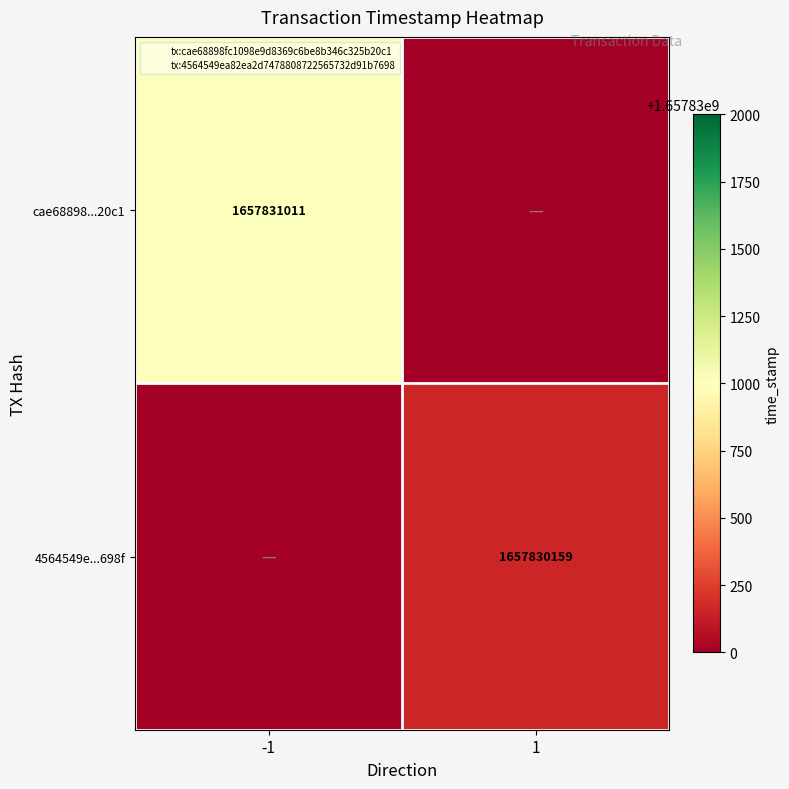

Which series changed the most between -1 and 1?

cae68898...20c1